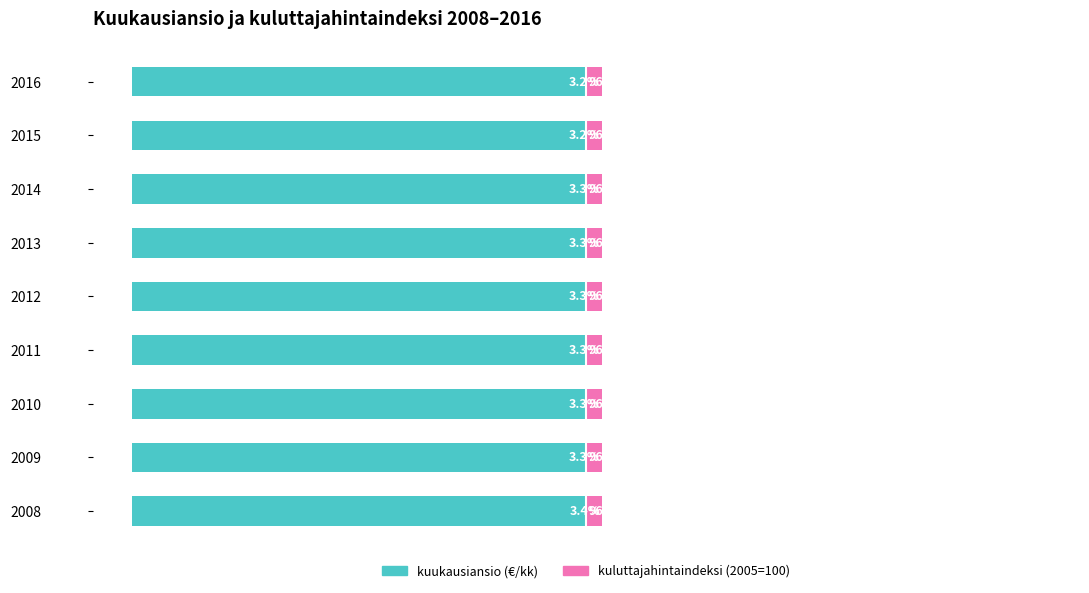

At how many categories does at least one series exceed -86?

9